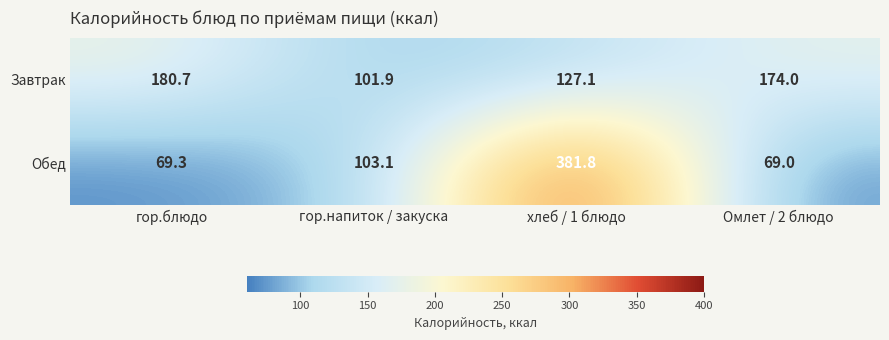

What is the difference between the second highest and minimum values in the Завтрак series?

72.1